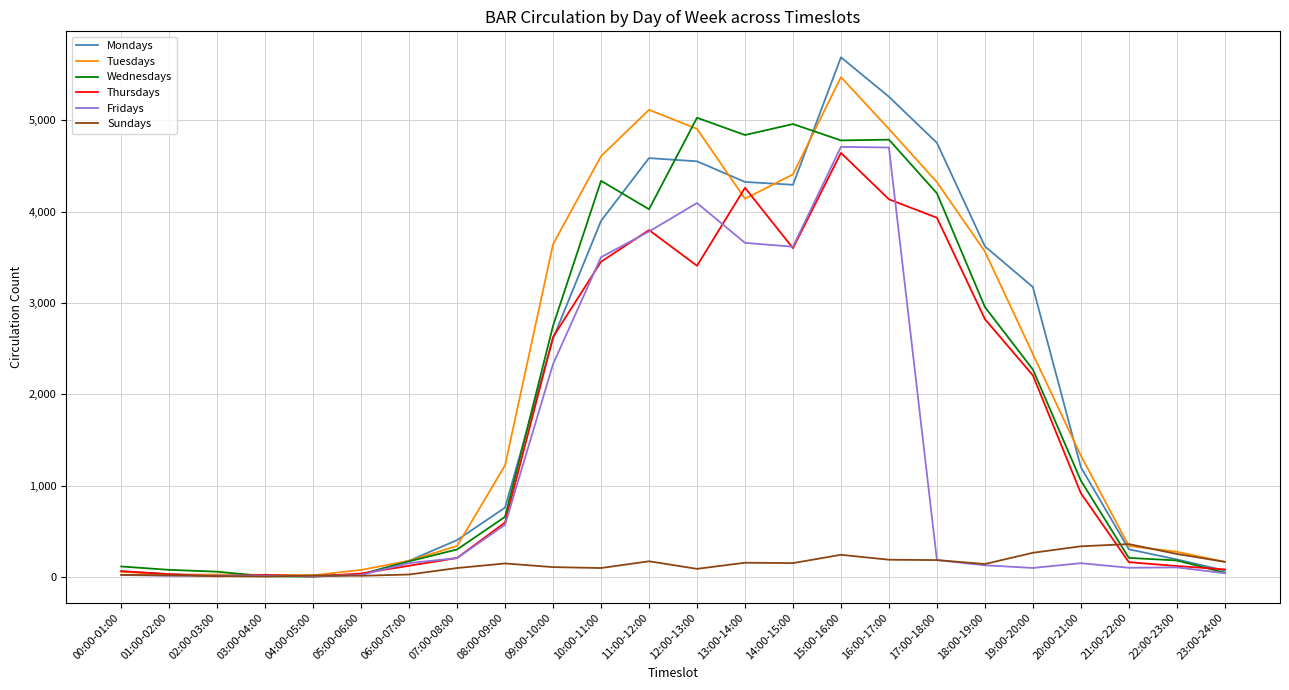

What is the minimum value shown in the chart?

4